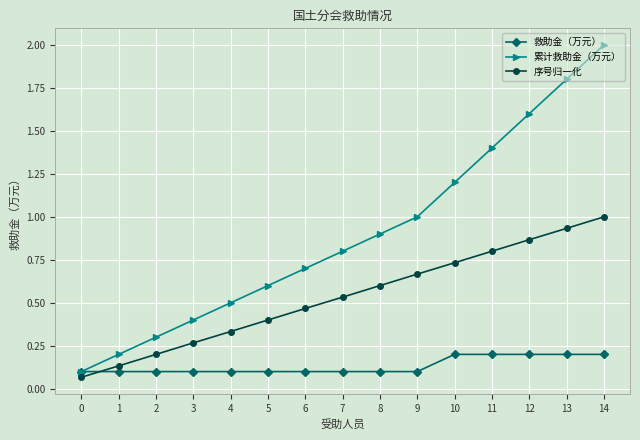

At 10, list the series in order from largest to smallest.

累计救助金（万元）, 序号归一化, 救助金（万元）